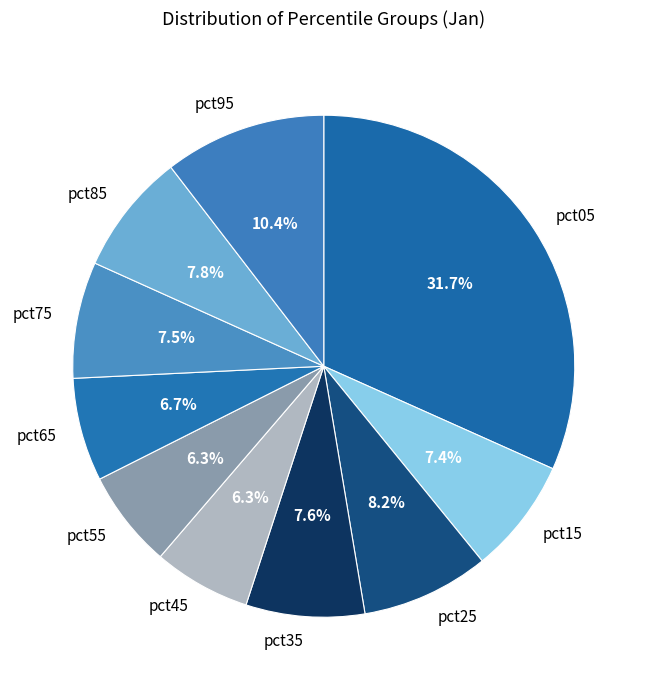

The pct15 slice represents 1% of the pie. True or false?

False